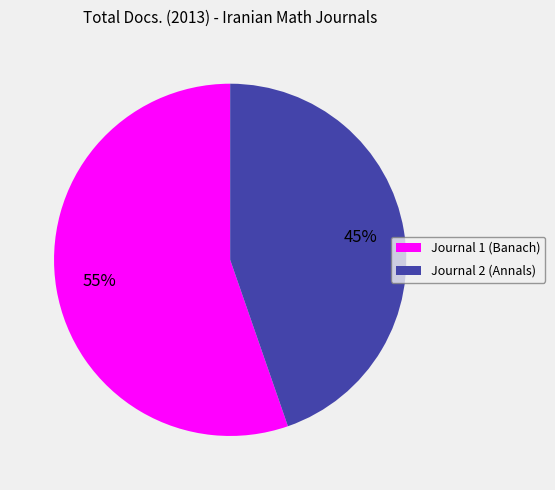

Is the sum of Journal 2 (Annals) and Journal 1 (Banach) greater than half?

Yes